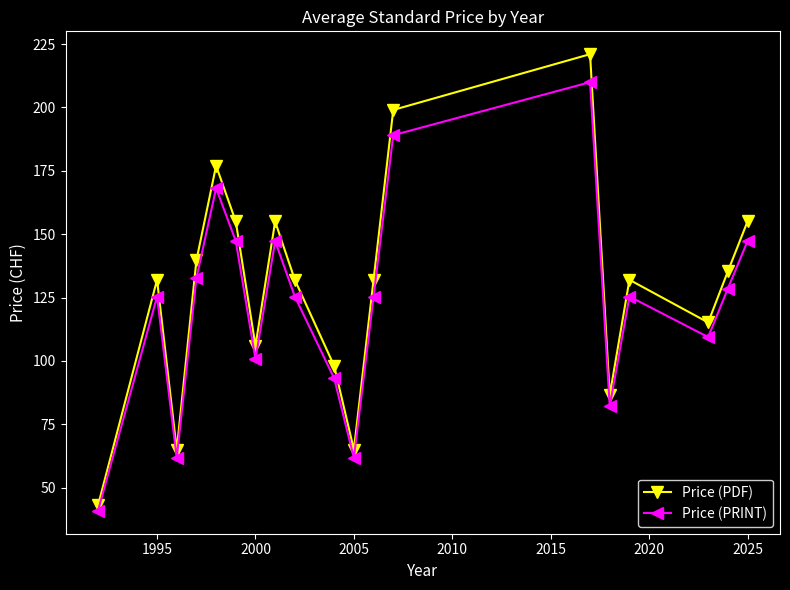

How many lines are shown in the chart?

2